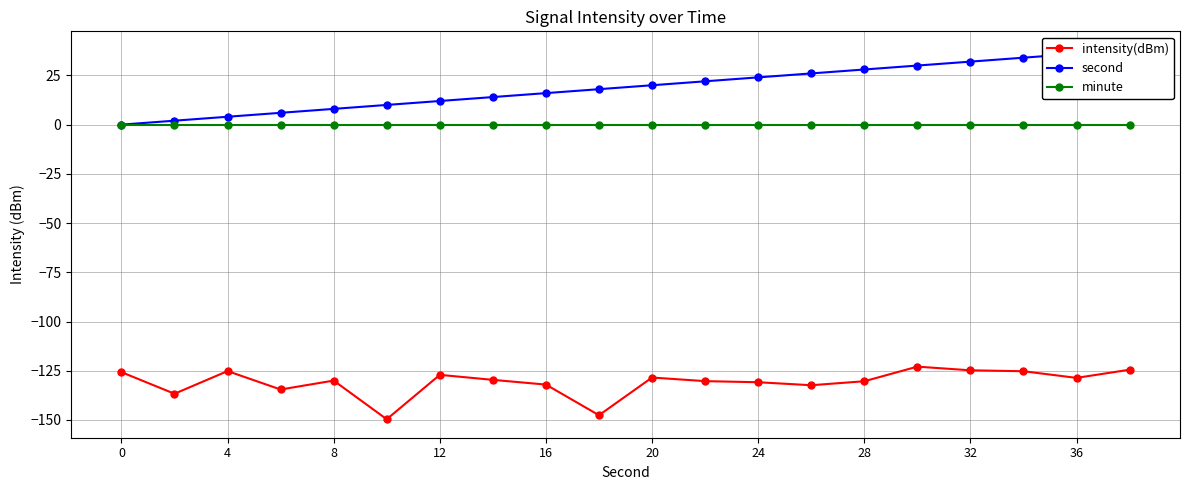

Is it true that intensity(dBm) equals -128.4 at 20?

True